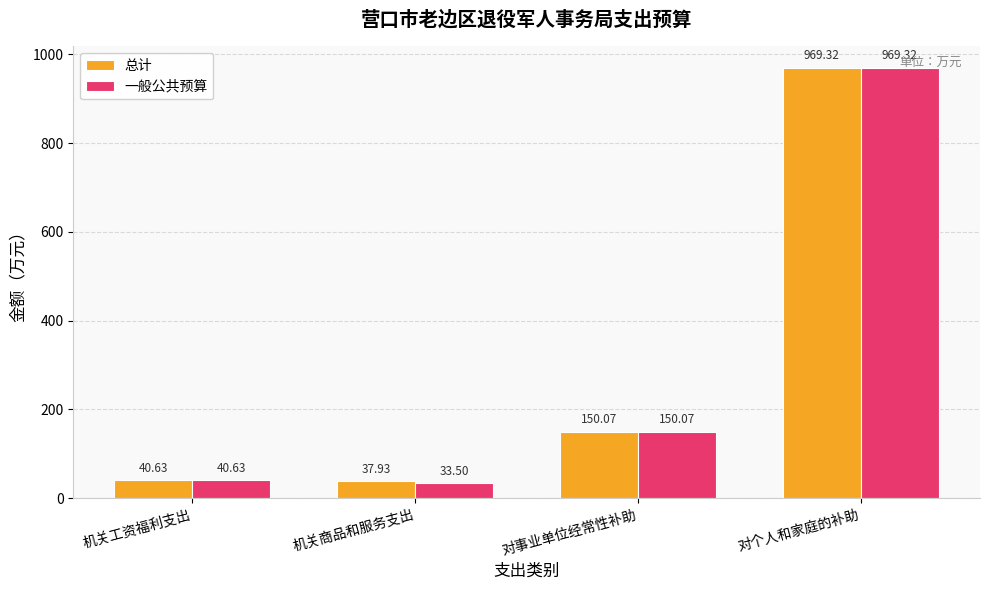

What is the average value of the 一般公共预算 series?

298.4